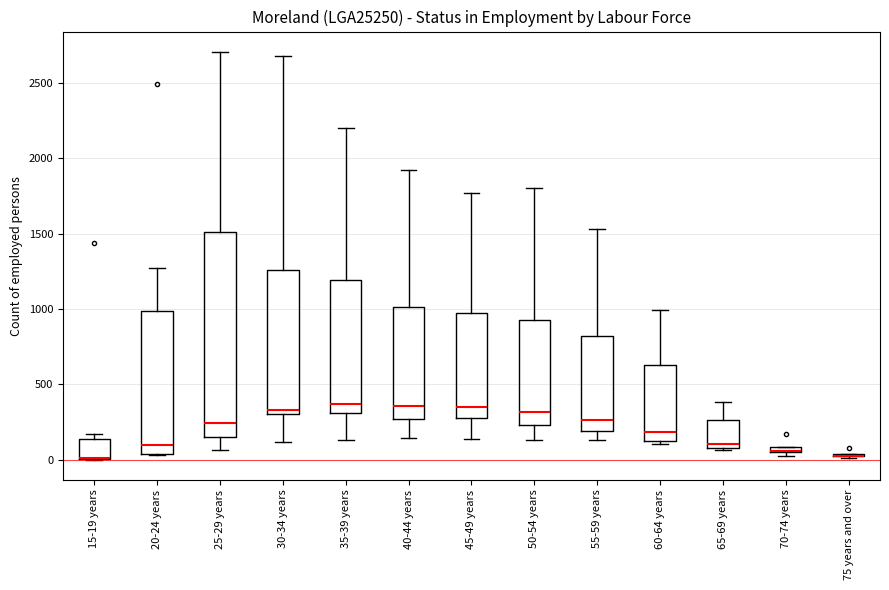

Comparing the boxes themselves (not the whiskers), which one is the tallest?

25-29 years